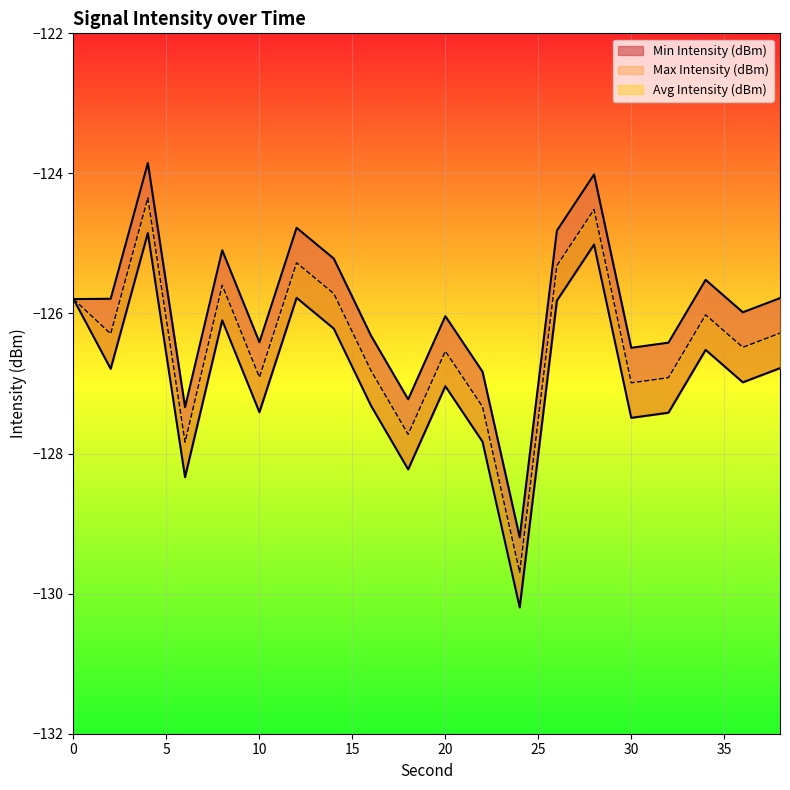

At which category is the sum across all series the highest?

4